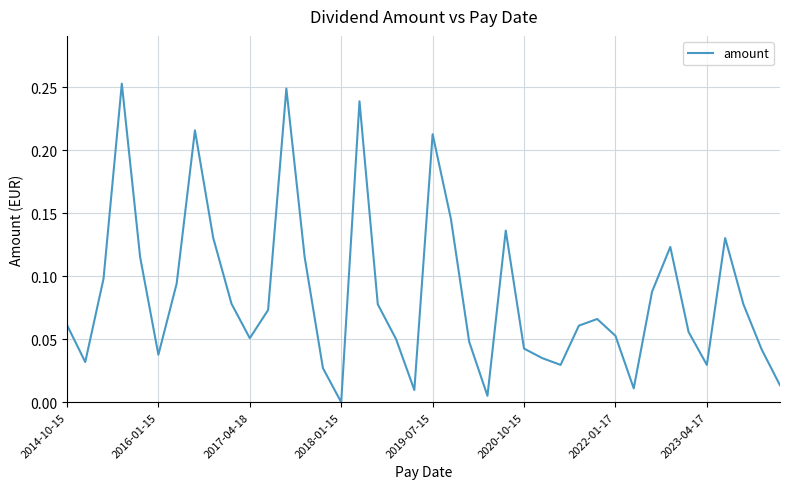

Reading left to right, extract all data points from this chart.

0.1	0.0	0.1	0.3	0.1	0.0	0.1	0.2	0.1	0.1	0.1	0.1	0.2	0.1	0.0	0.0	0.2	0.1	0.1	0.0	0.2	0.1	0.0	0.0	0.1	0.0	0.0	0.0	0.1	0.1	0.1	0.0	0.1	0.1	0.1	0.0	0.1	0.1	0.0	0.0